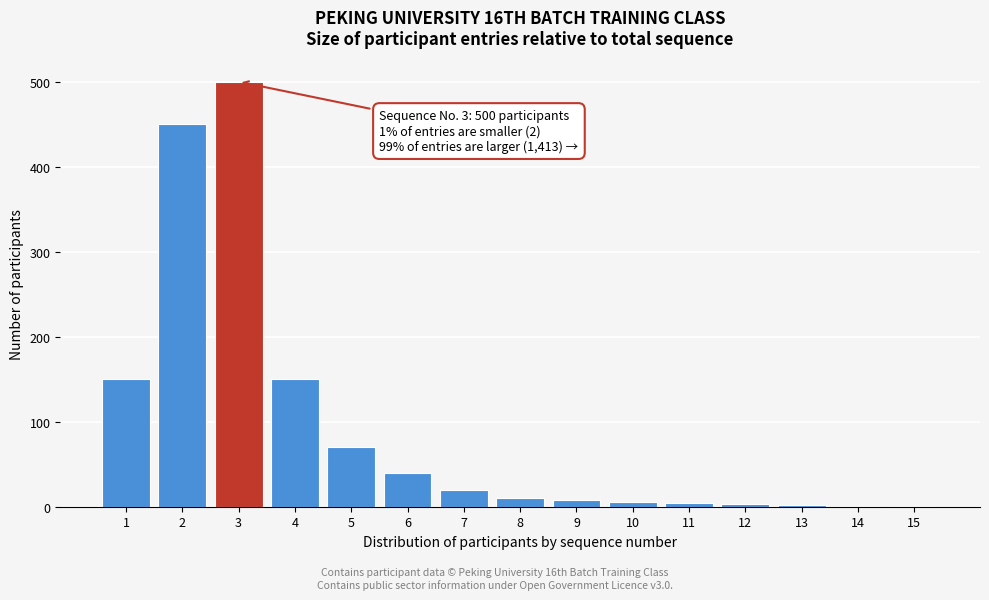

What is the ratio of the value at 6 to the value at 5?

0.6